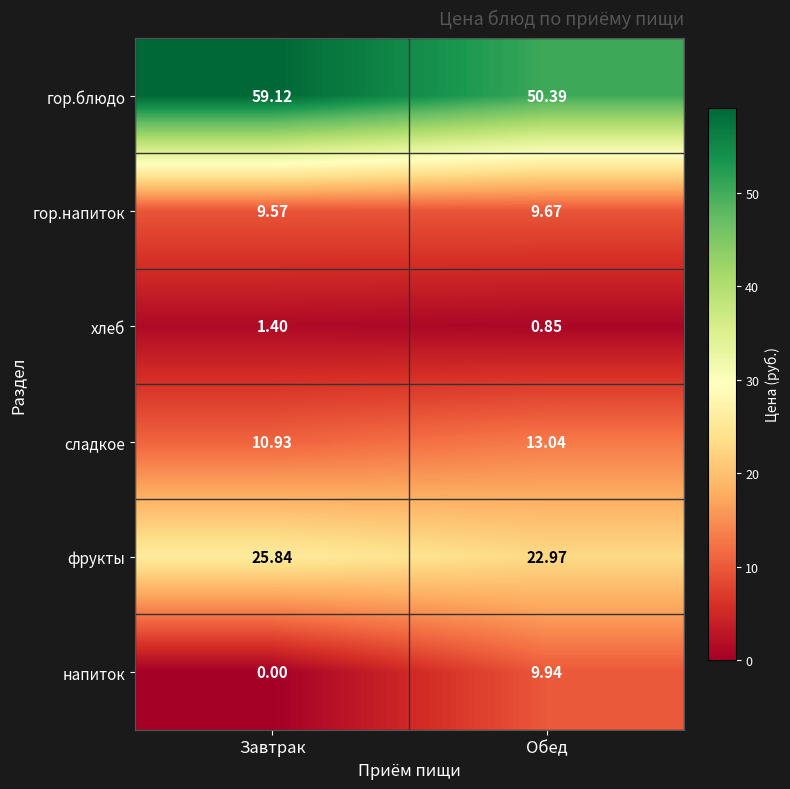

Which category has the highest value across all series?

Завтрак